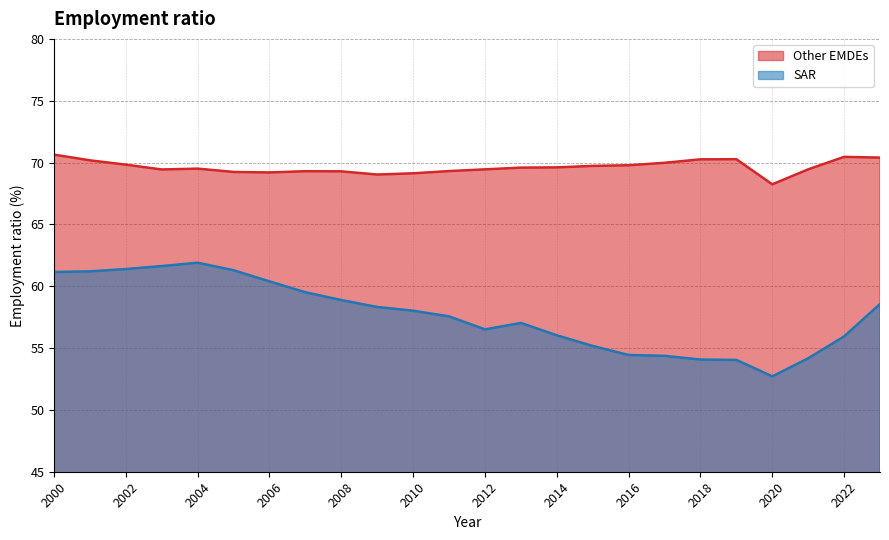

What is the sum of the Other EMDEs values at 2016 and 2011?

139.1